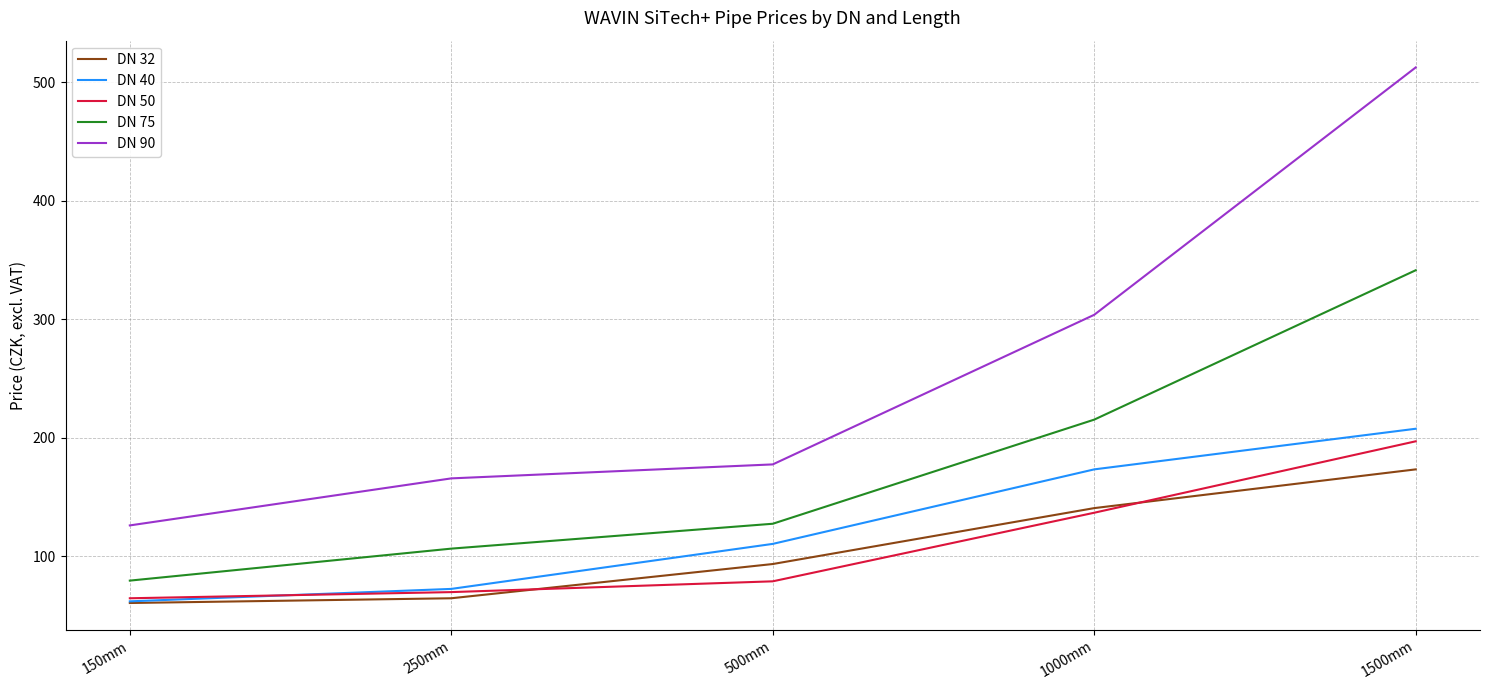

Does the chart display data point markers on the line(s)?

No